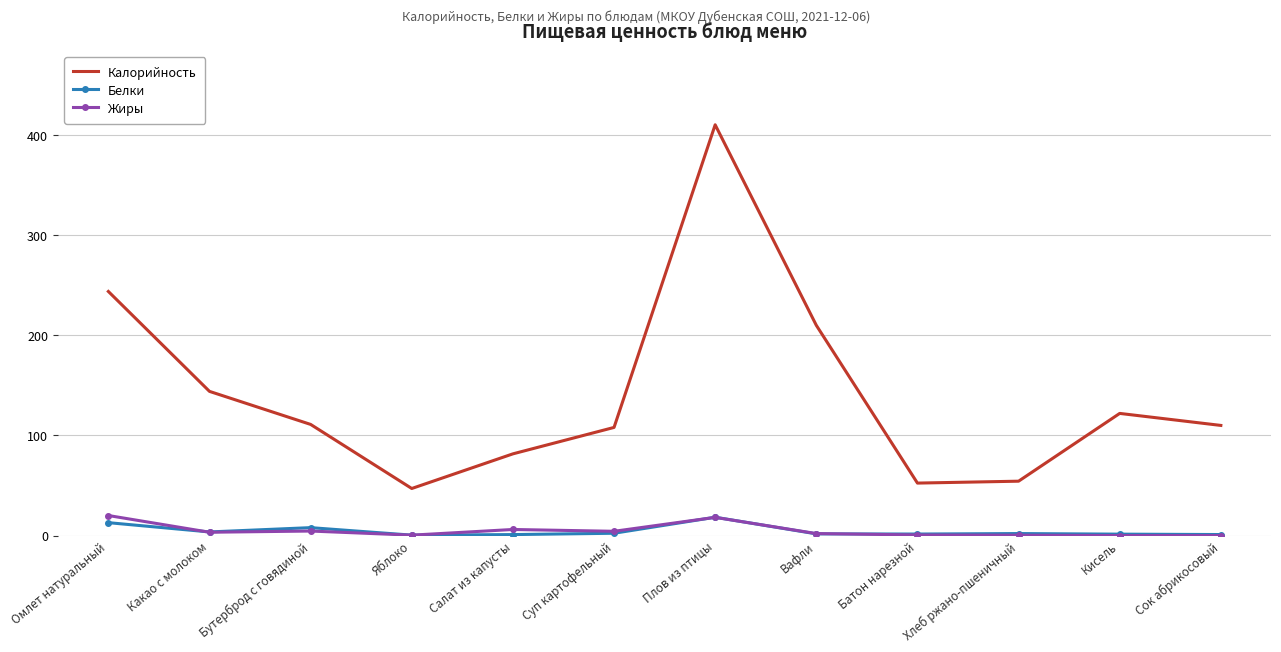

In Белки, how many points are higher than both neighbors (excluding endpoints)?

3